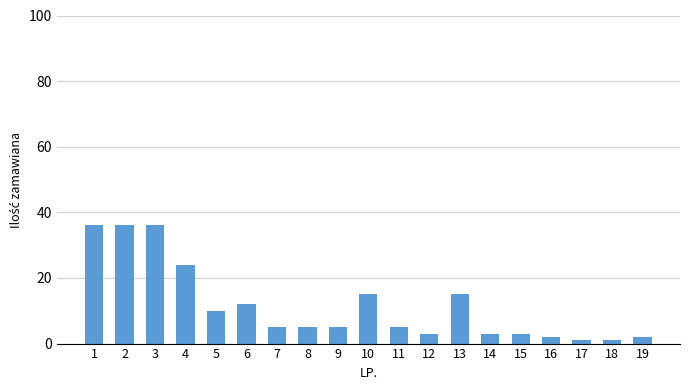

What is the value of the 5th bar from the left?

10